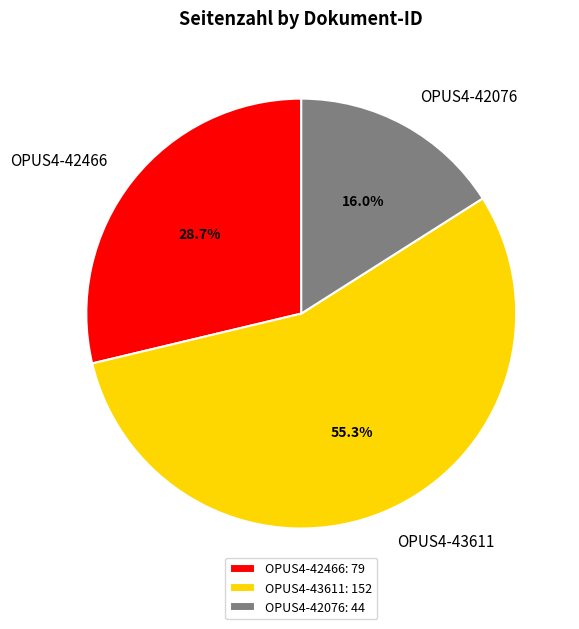

What portion of the pie excludes OPUS4-43611?

44.7%